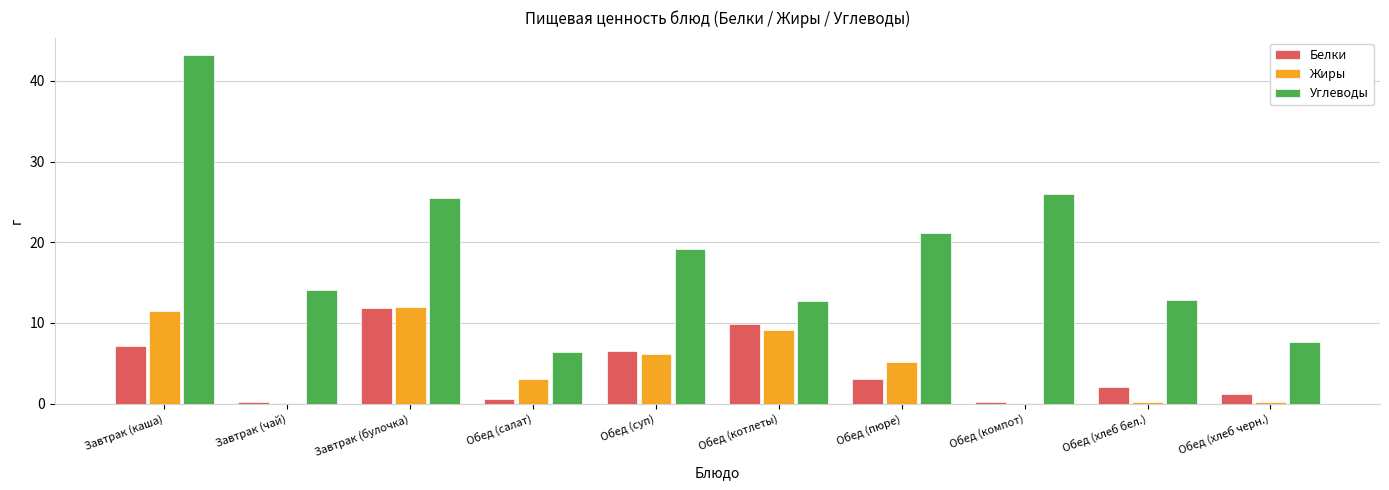

Is it true that Жиры equals 0.1 at Обед (компот)?

True